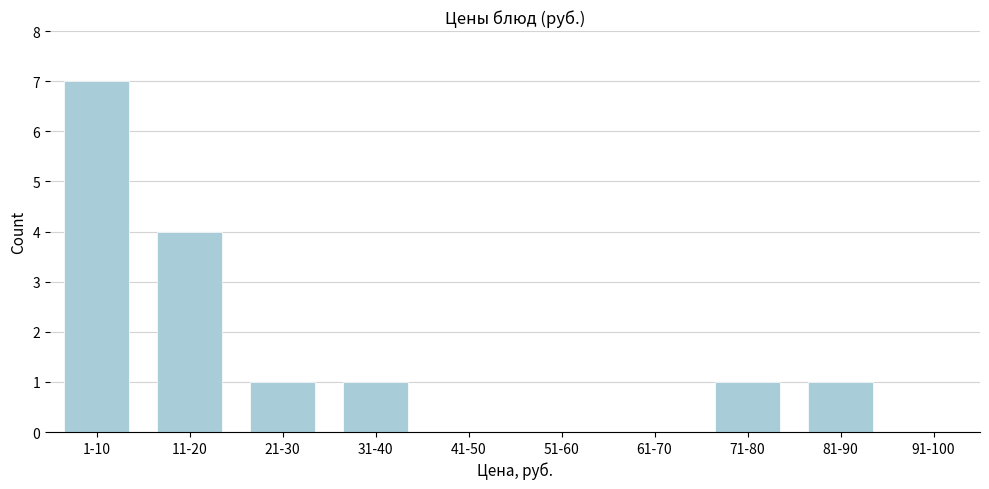

Reading left to right, list all the values displayed in this chart.

1-10=7	11-20=4	21-30=1	31-40=1	41-50=0	51-60=0	61-70=0	71-80=1	81-90=1	91-100=0